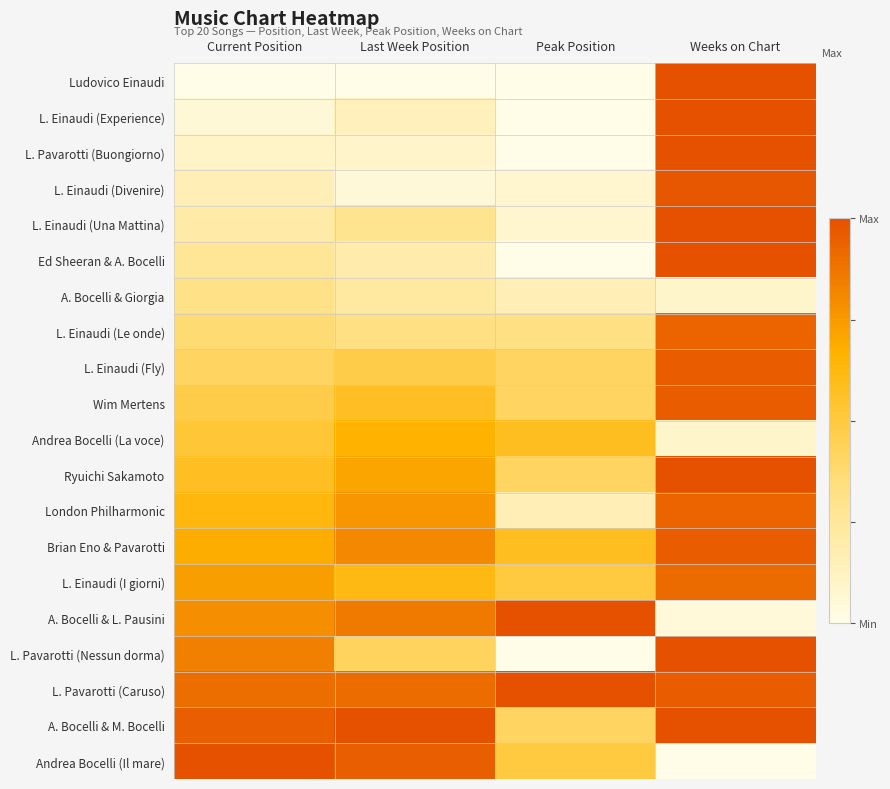

How many data points does each series have?

4